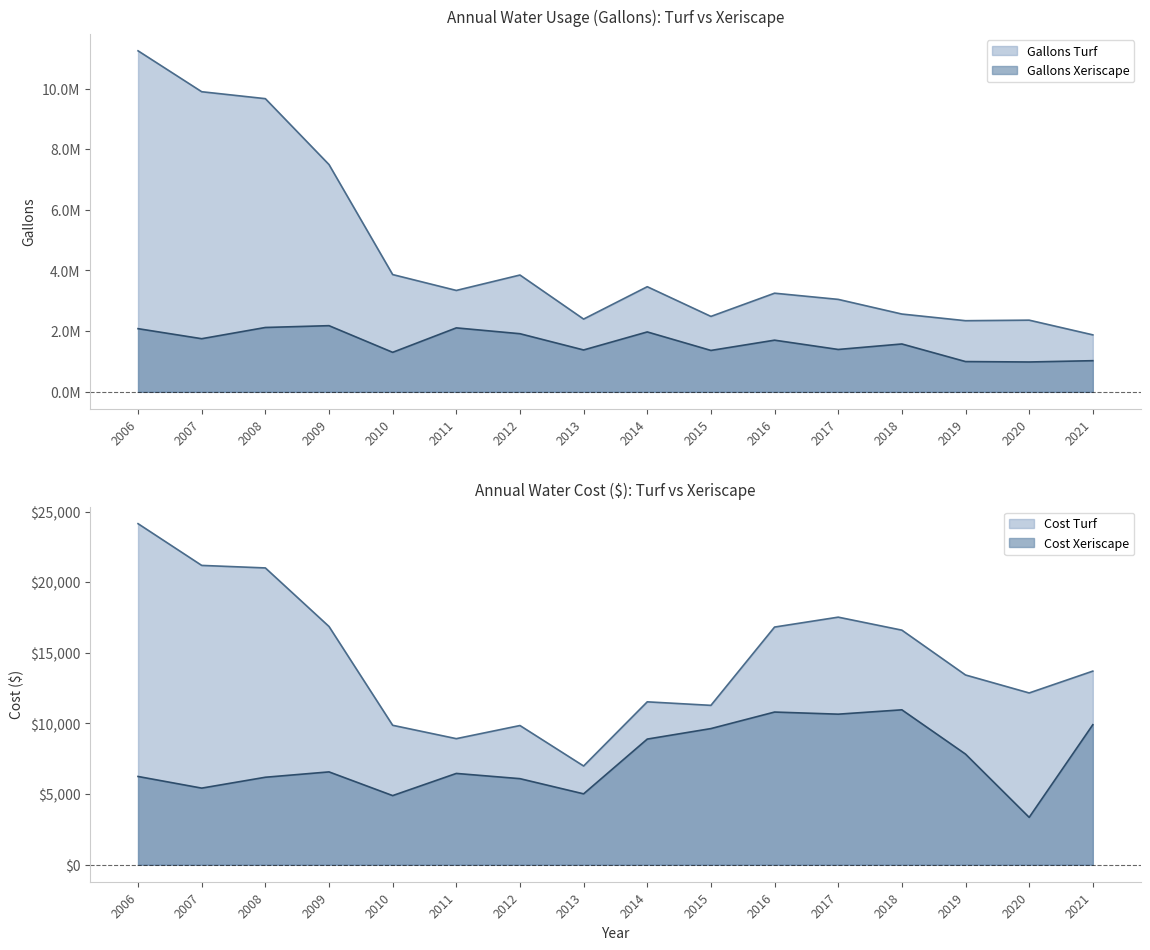

What is the value of the Gallons Xeriscape point at the 16th from the left?

1026500